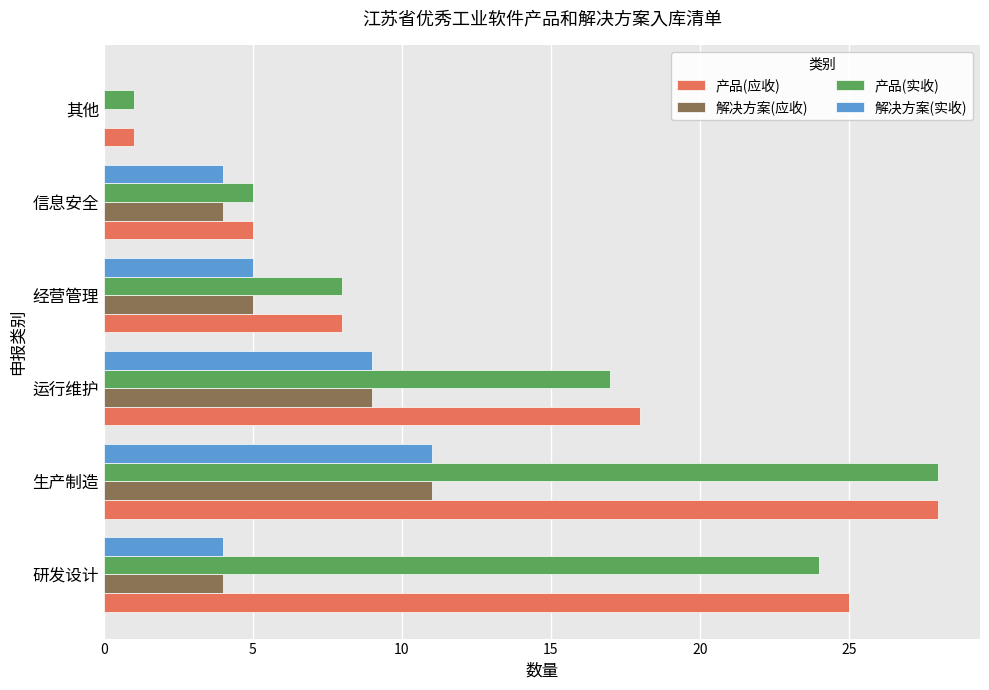

Is it true that 解决方案(实收) equals 6 at 信息安全?

False